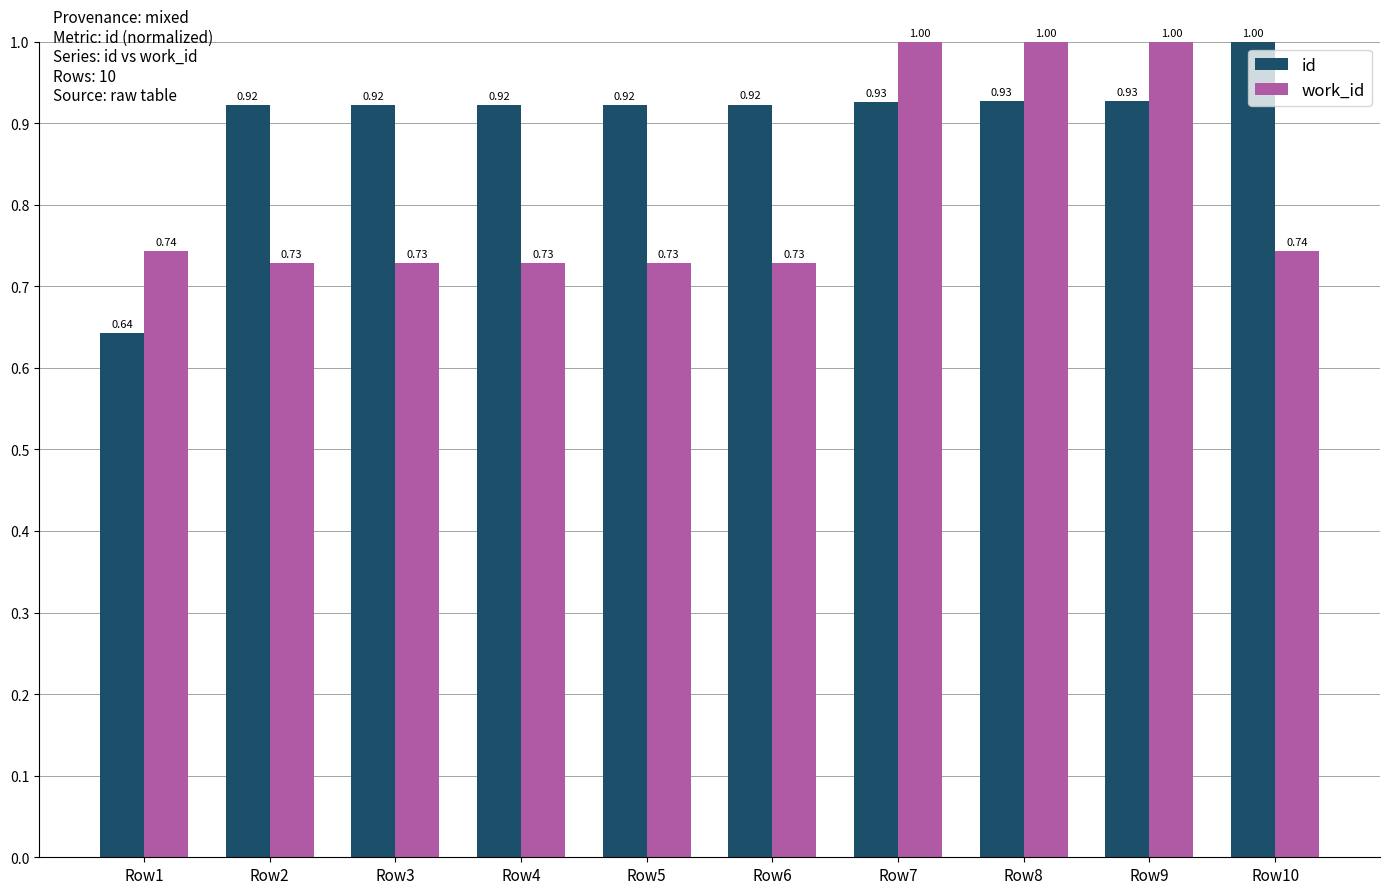

What is the difference between the highest and lowest values at Row5?

0.2